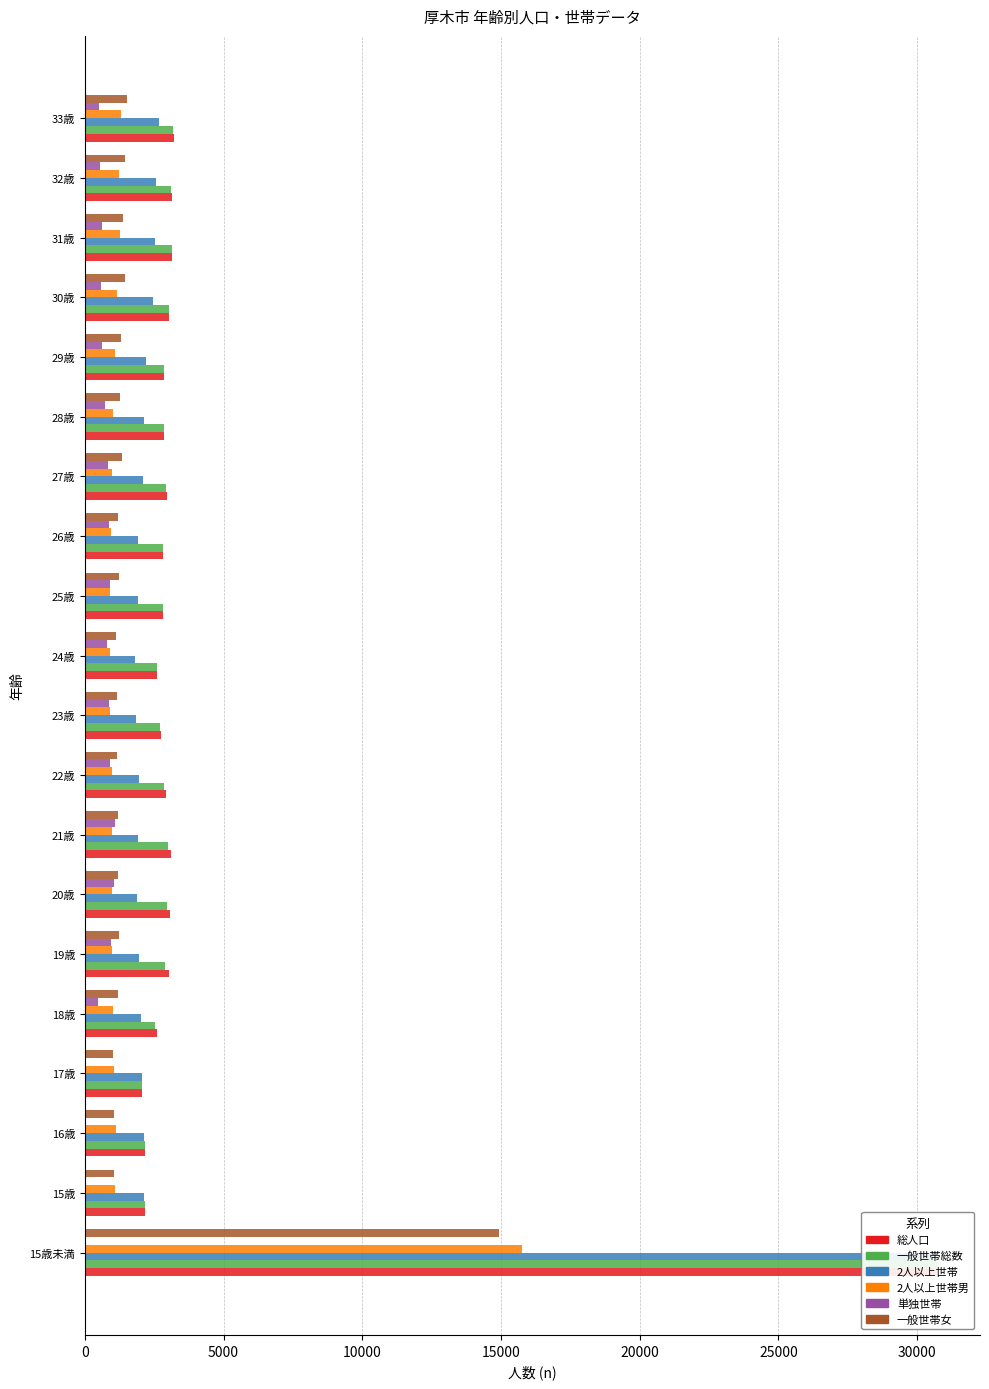

What is the difference between the maximum and second lowest values in the 2人以上世帯男 series?

14858